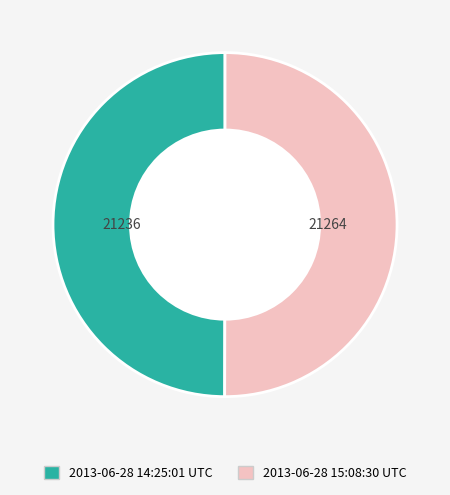

Is the sum of 2013-06-28 15:08:30 UTC and 2013-06-28 14:25:01 UTC greater than half?

Yes